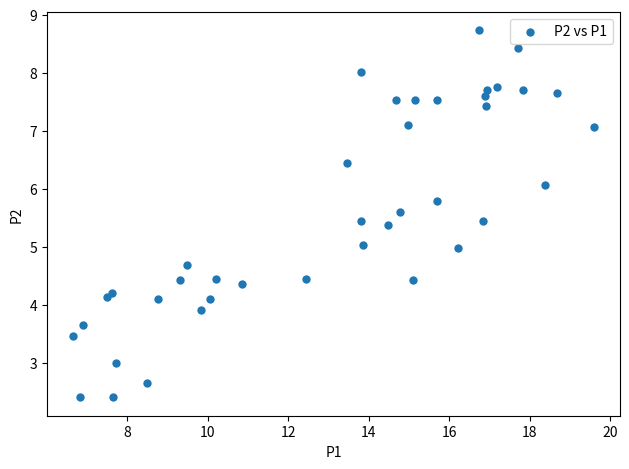

What is the range of Y values (max minus min)?

6.3